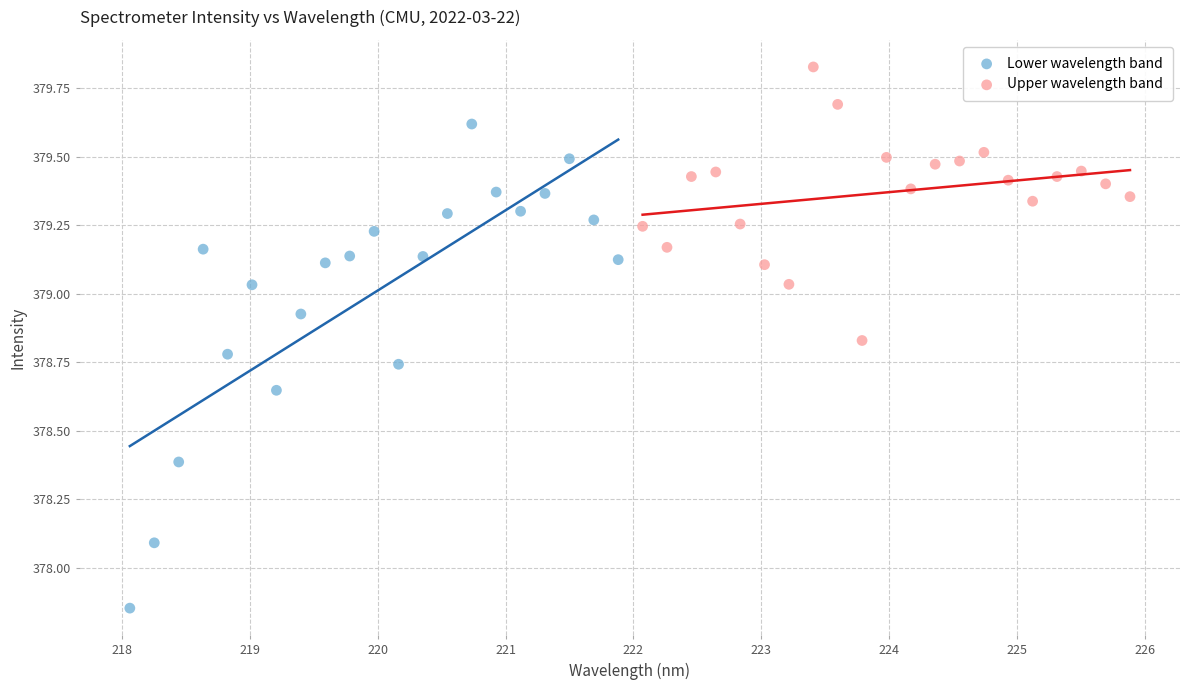

Which series has the largest Y range (max minus min)?

Lower wavelength band